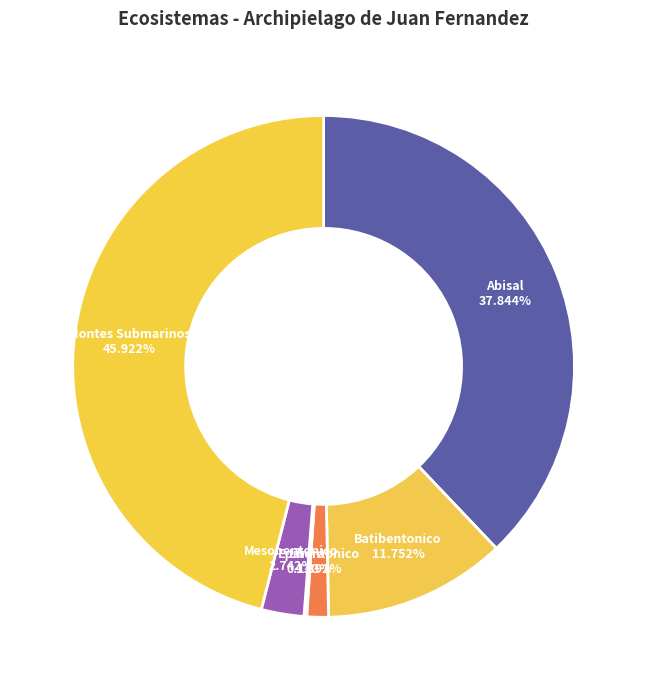

What is the ratio of the value at Montes Submarinos to the value at Epibentonico?

33.0